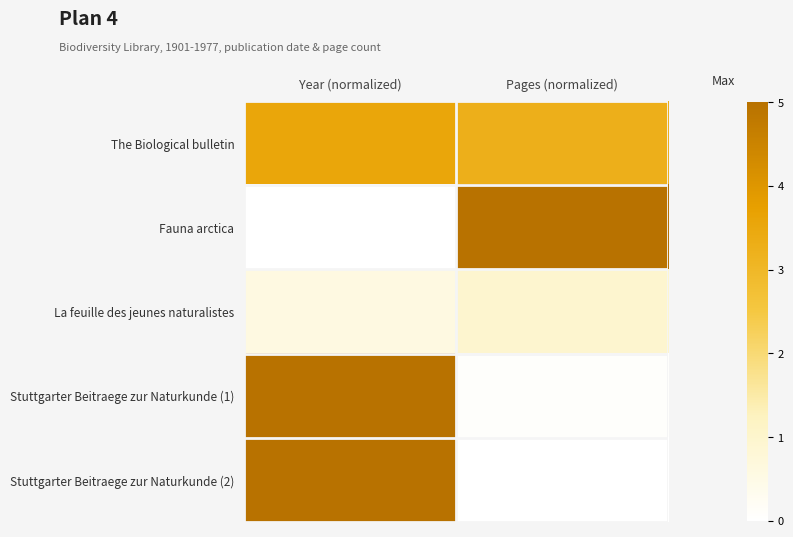

Which label corresponds to the largest value in the chart?

Pages (normalized)